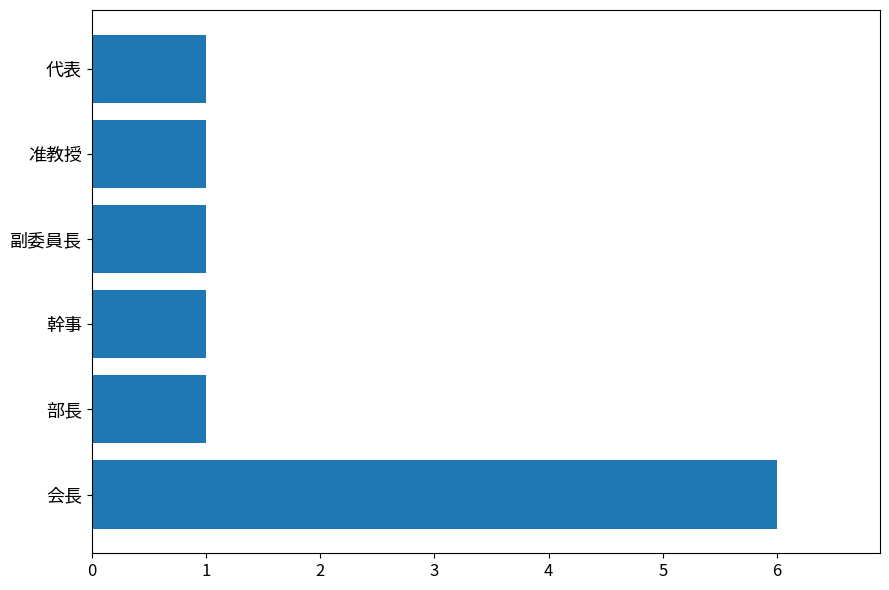

What is the difference between the values at 准教授 and 会長?

5